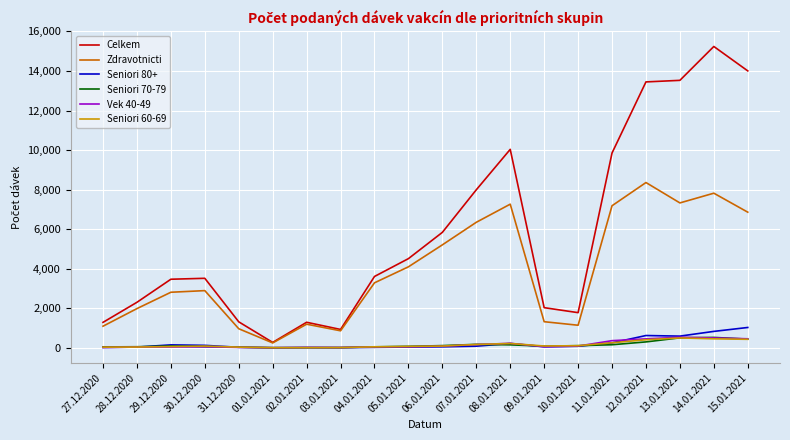

What is the maximum value shown in the chart?

15240